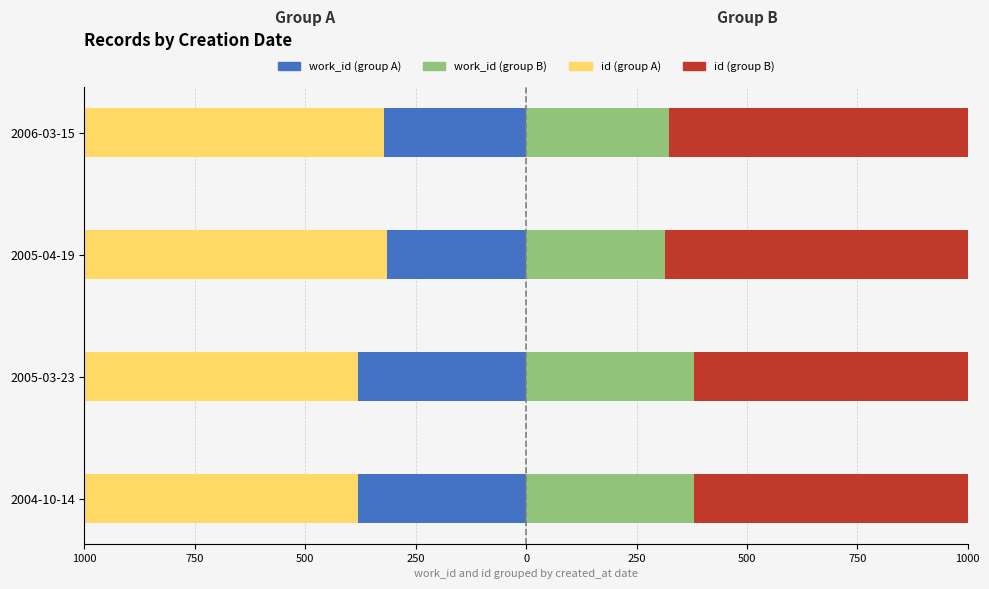

List the series in order of their overall mean, highest first.

id (group B), work_id (group B), work_id (group A), id (group A)